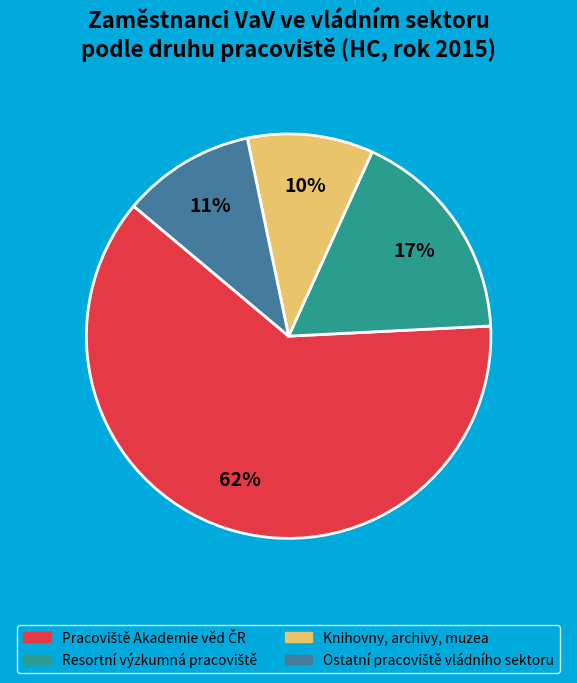

To the nearest percent, what portion does Knihovny, archivy, muzea represent?

10%